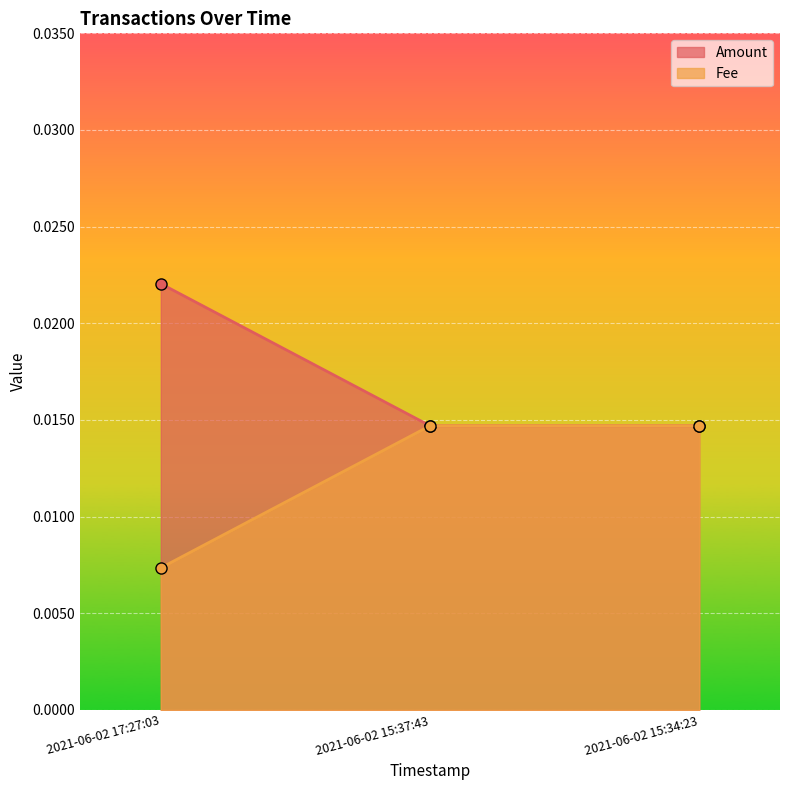

Which series has the largest total across all categories?

Amount